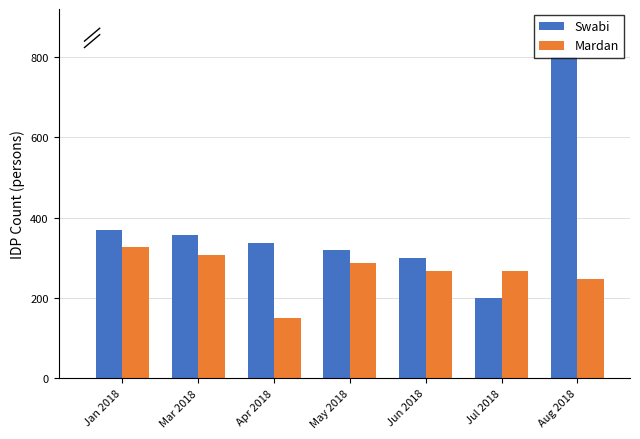

Reading right to left, list all the values displayed in this chart.

Swabi: Aug 2018=800	Jul 2018=200	Jun 2018=300	May 2018=320	Apr 2018=338	Mar 2018=357	Jan 2018=370
Mardan: Aug 2018=247	Jul 2018=267	Jun 2018=267	May 2018=287	Apr 2018=150	Mar 2018=307	Jan 2018=327